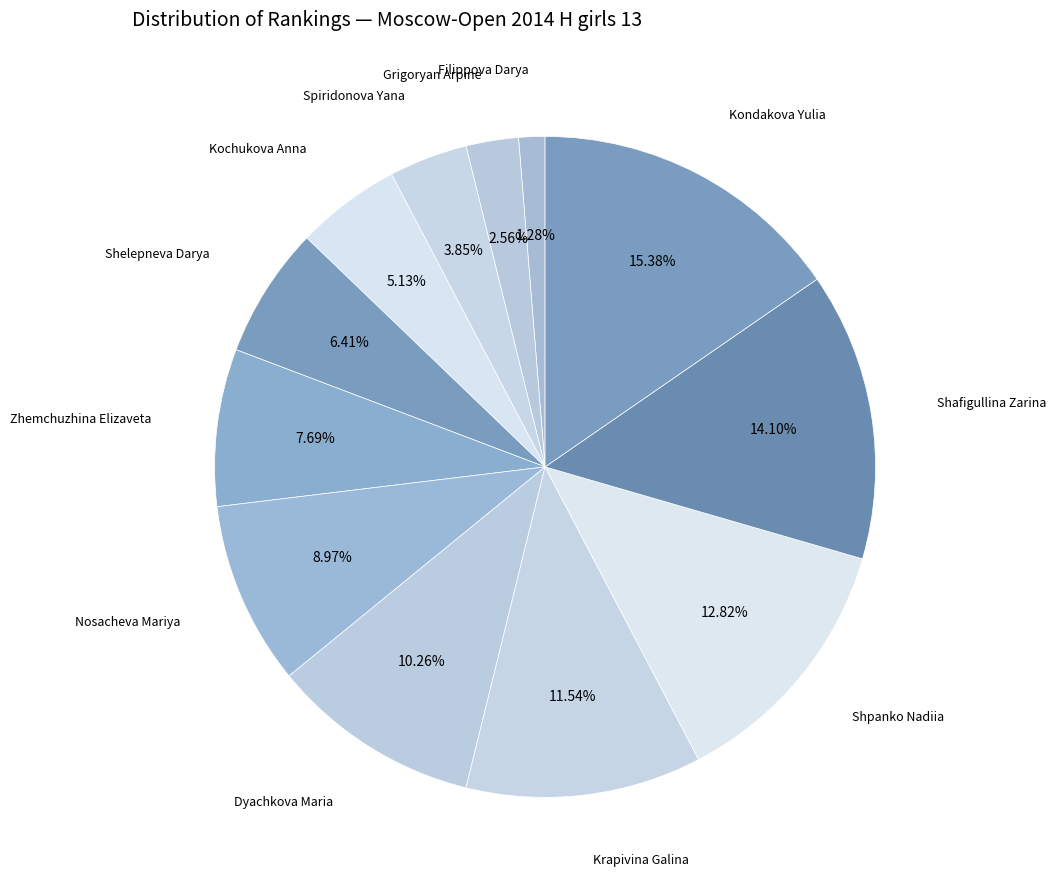

Approximately how many times larger is the value at Kondakova Yulia compared to Grigoryan Arpine?

6.0